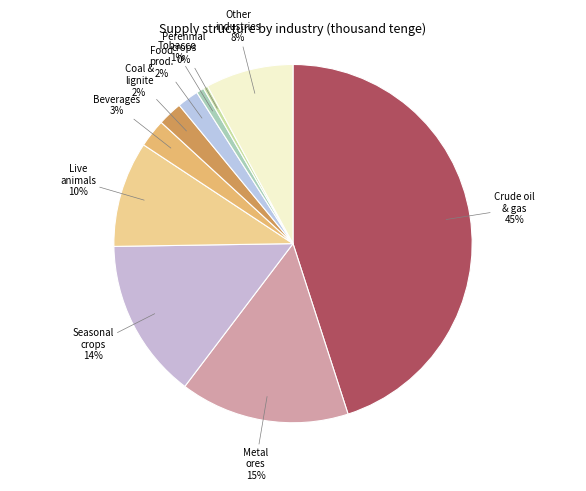

To the nearest percent, what is the average slice percentage?

10%